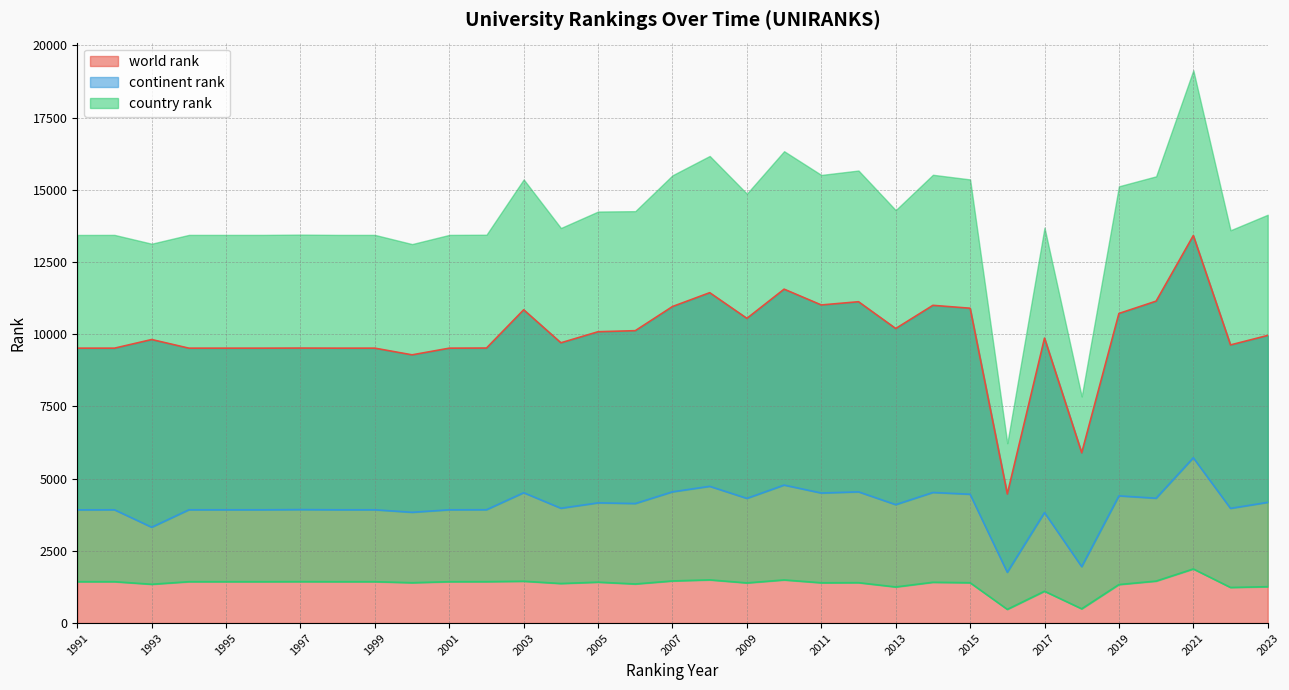

What is the value of the country rank point at the 5th from the left?

1432